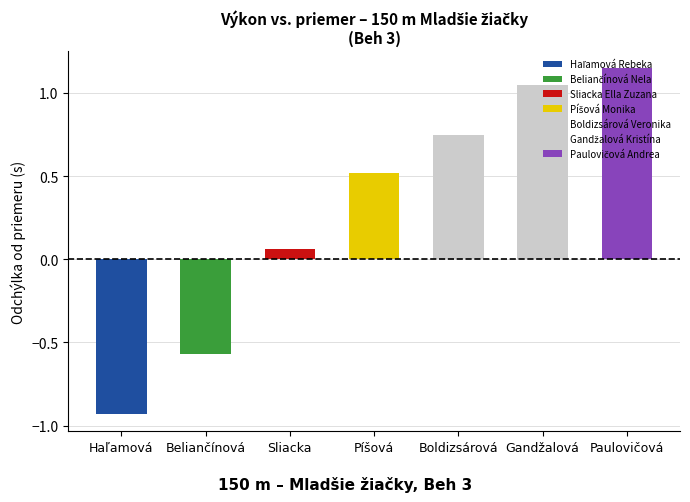

Reading left to right, extract all data points from this chart.

-0.9	-0.6	0.1	0.5	0.8	1.1	1.1